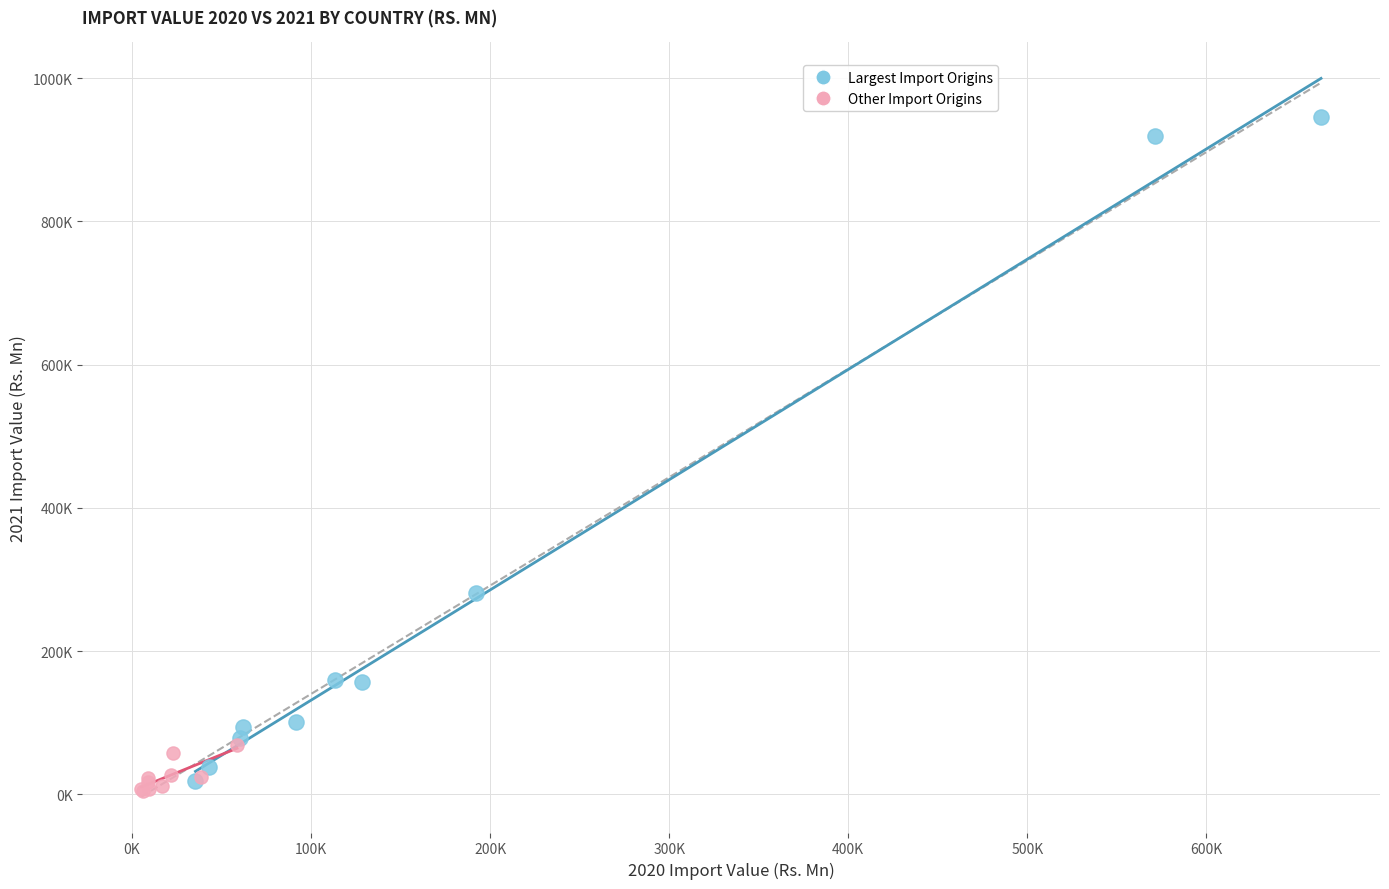

What are all the series names shown in the legend?

Largest Import Origins, Other Import Origins